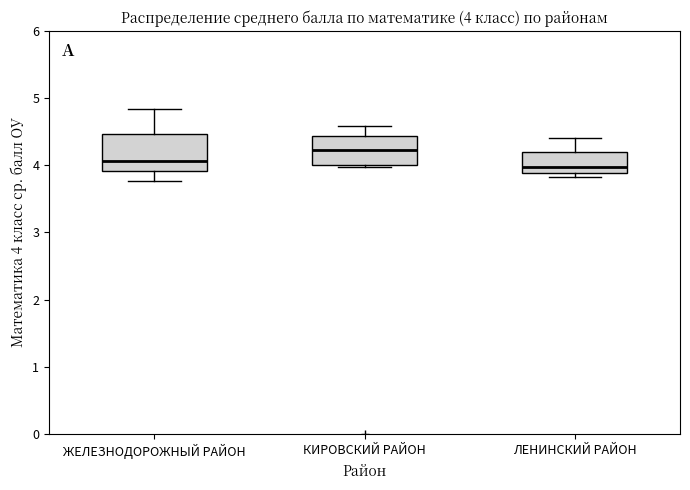

Which box is the tallest, from its lower edge to its upper edge?

ЖЕЛЕЗНОДОРОЖНЫЙ РАЙОН